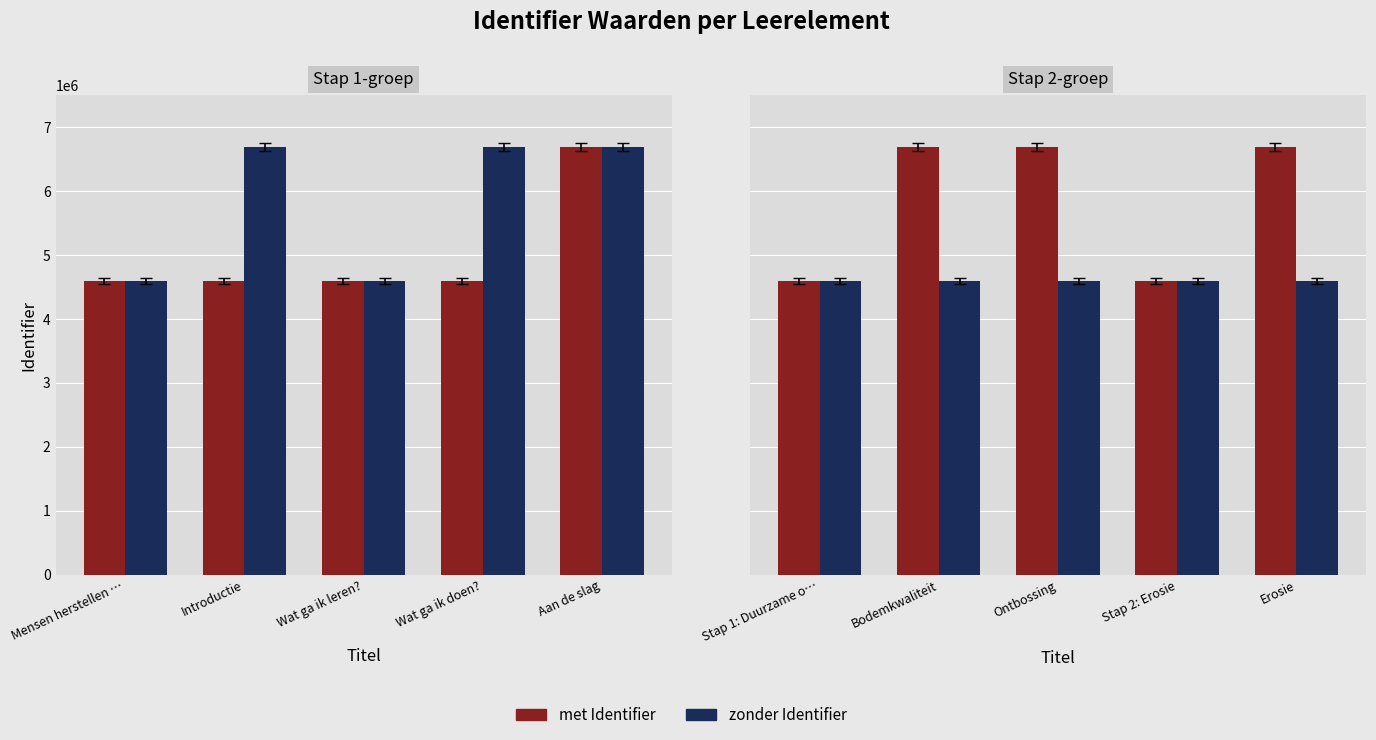

At which label does met Identifier reach its minimum?

Stap 1: Duurzame o…